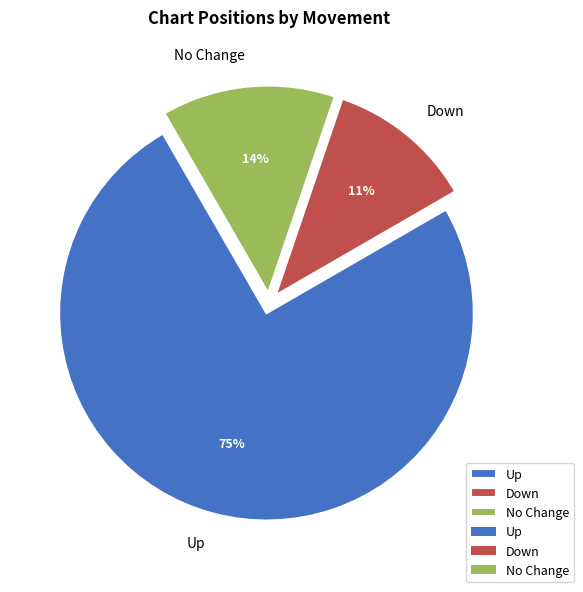

Is the sum of Up and No Change greater than half?

Yes